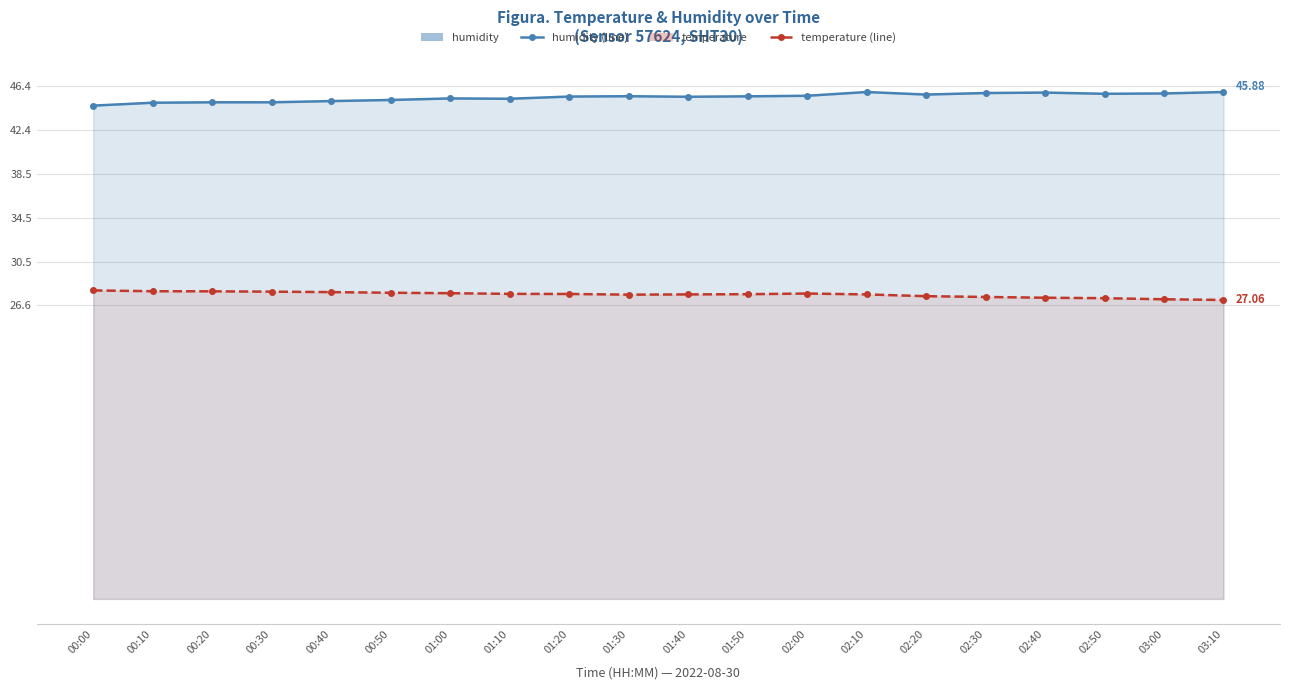

In temperature, how many points are lower than both neighbors (excluding endpoints)?

1